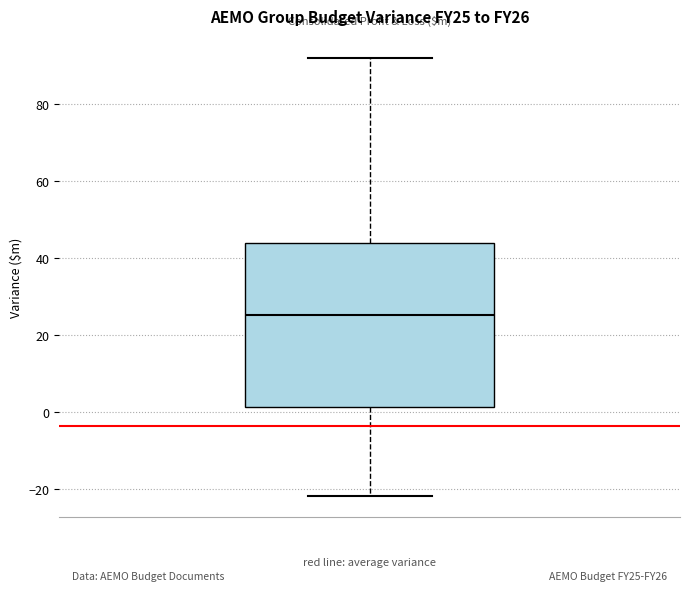

Transcribe this box plot: give where the median line is, the range the box spans, and where the two whiskers end, as read against the y-axis. The values are not printed on the chart, so give them approximately, as read against the axis.

median 26, box 2 to 44, whiskers -22 to 92